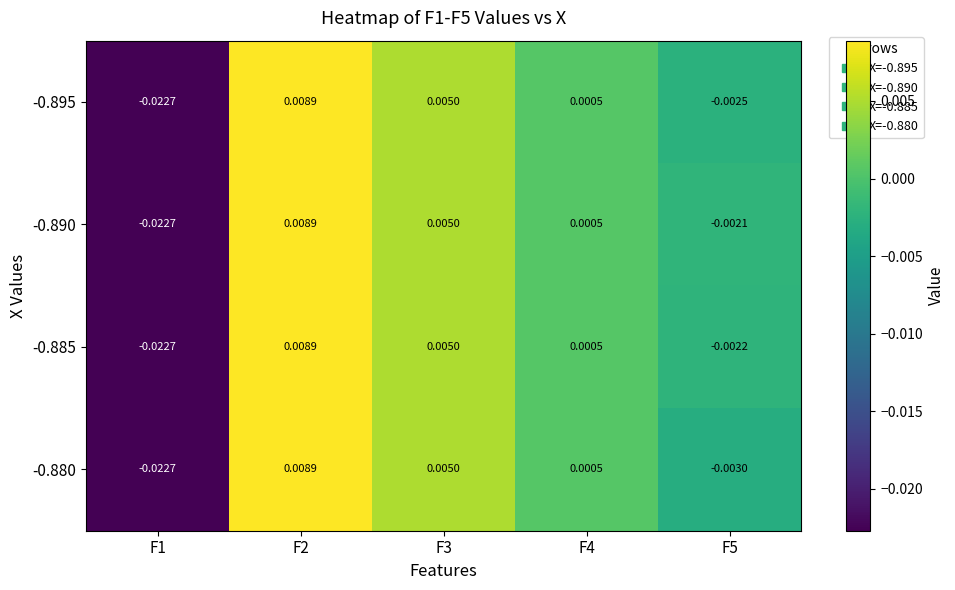

Which series has the largest total across all categories?

-0.890